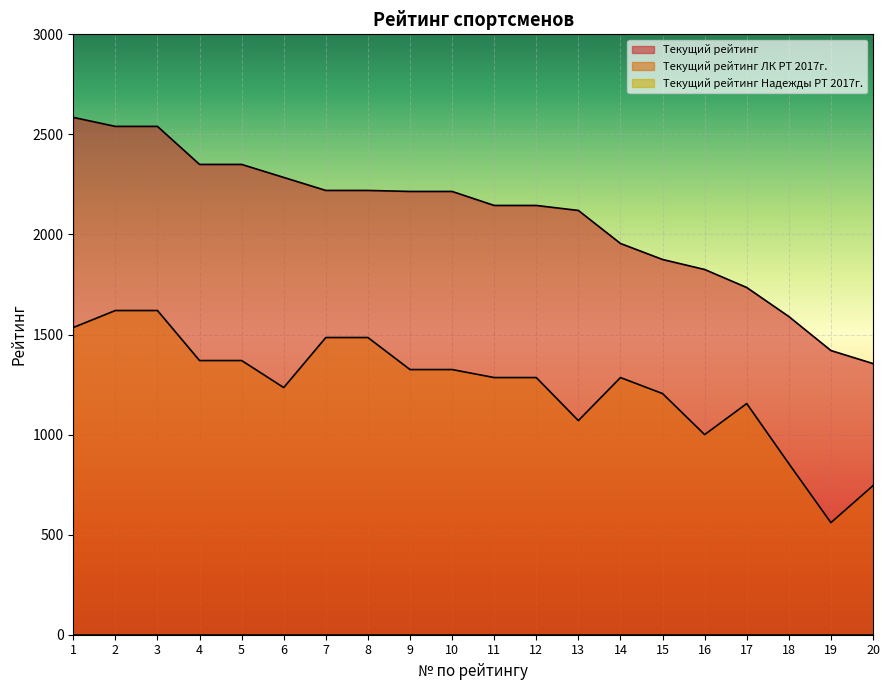

Read the Текущий рейтинг value at 18.

1590